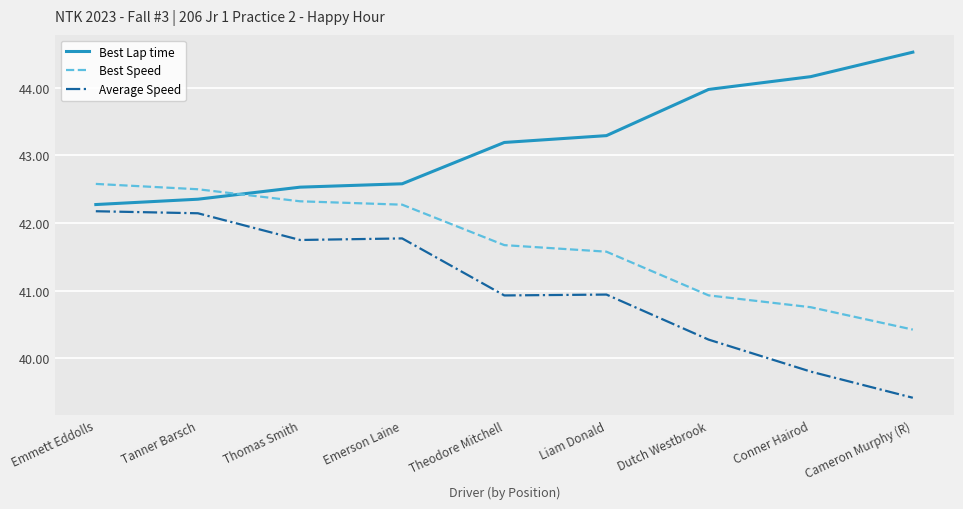

What is the sum of the Best Speed values at Emmett Eddolls and Dutch Westbrook?

83.5